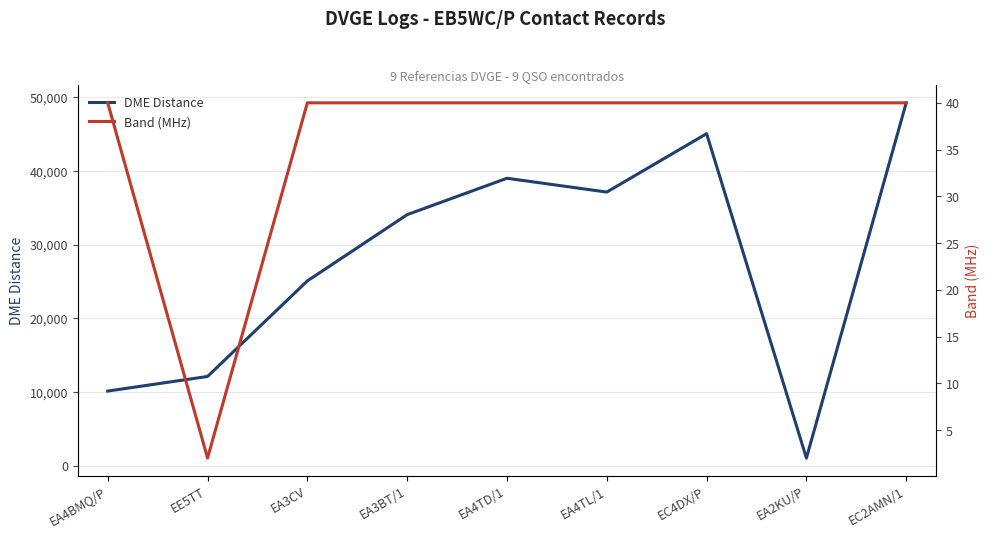

Is the value of Band (MHz) at EA3CV greater than the value of DME Distance at EA4TD/1?

No